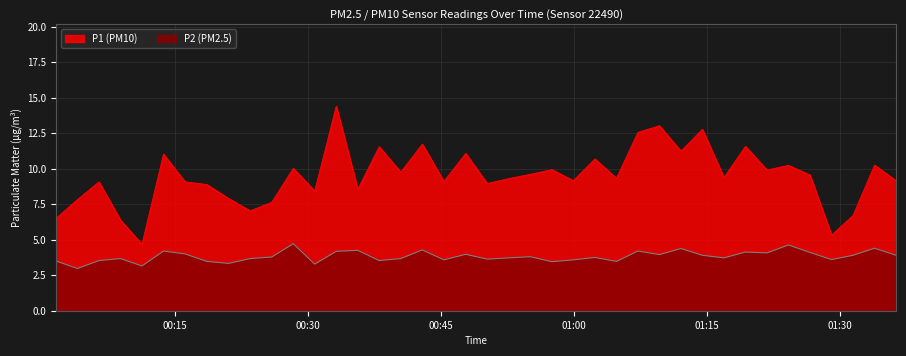

What is the difference between the maximum and minimum values in the P1 (PM10) series?

9.7